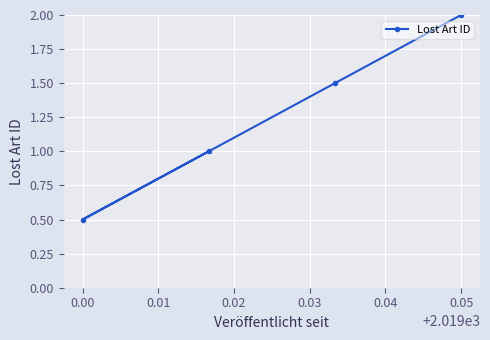

True or false: the data shows 0.7 at 0.00.

False